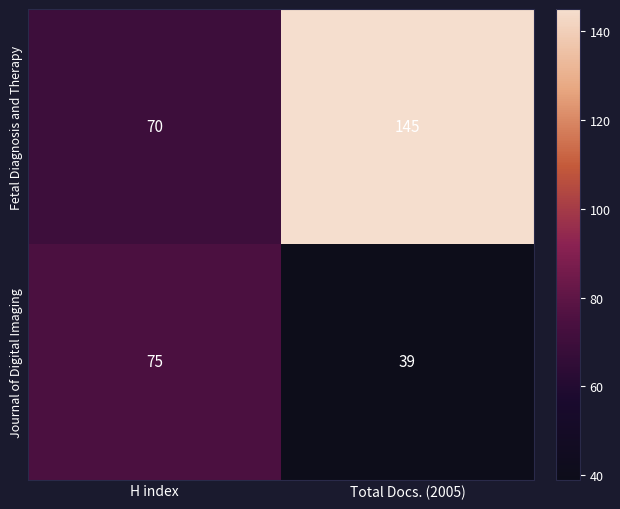

What is the difference between the Journal of Digital Imaging values at Total Docs. (2005) and H index?

36